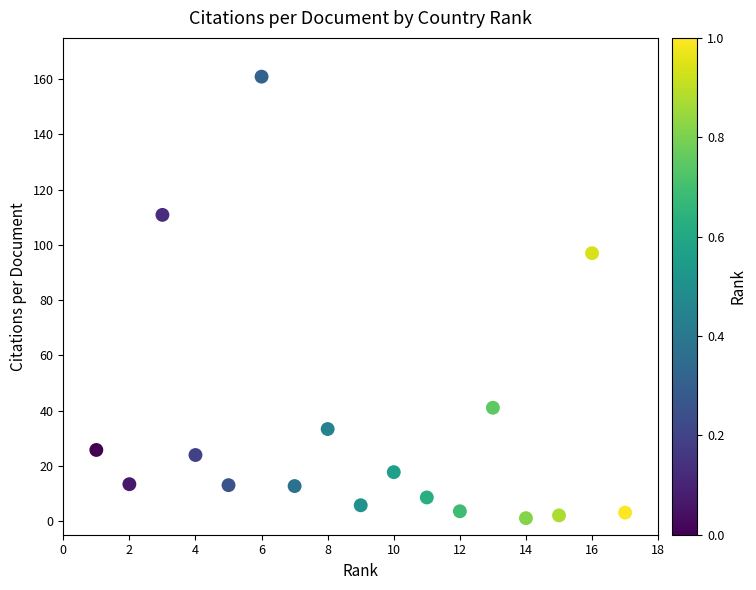

What is the range of X values (max minus min)?

16.0